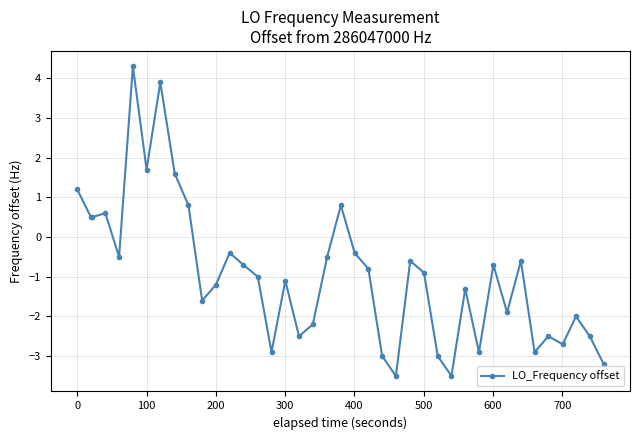

What is the value of the 21st point from the left?

0.8